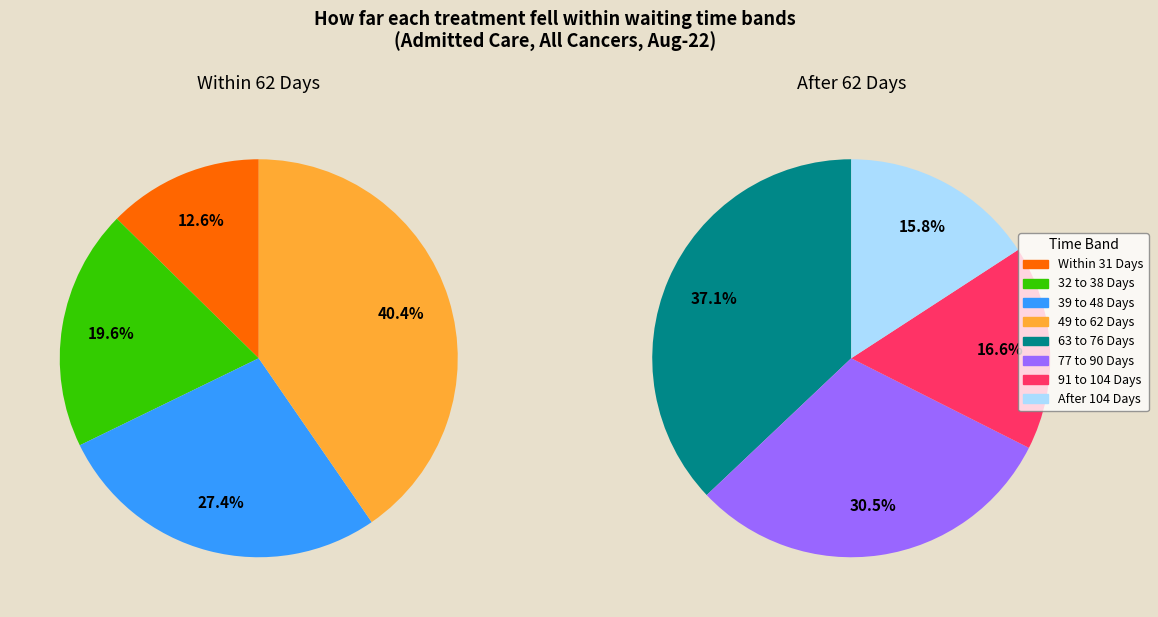

Is After 104 Days the majority of the pie?

No